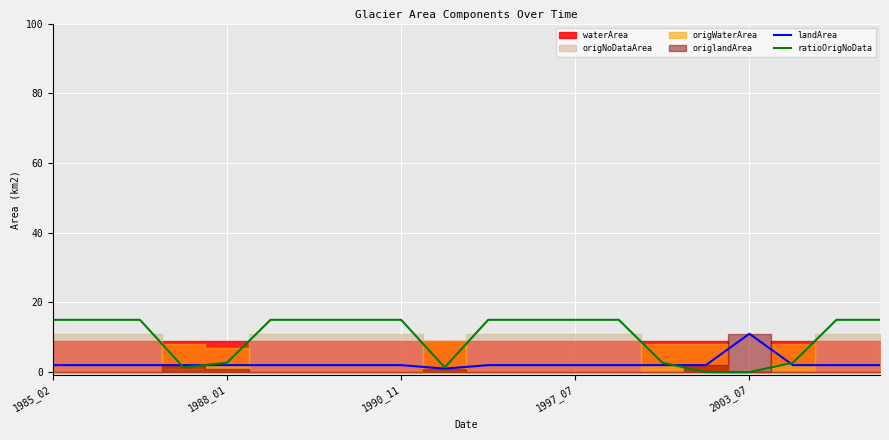

Is it true that landArea equals 18.1 at 2003_07?

False